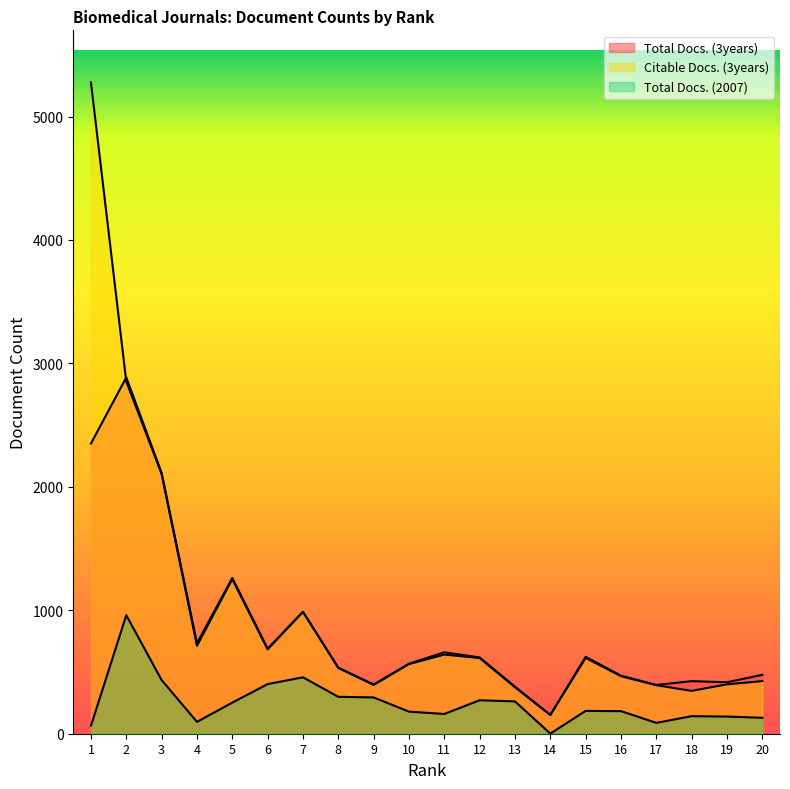

Which series has the largest total across all categories?

Citable Docs. (3years)